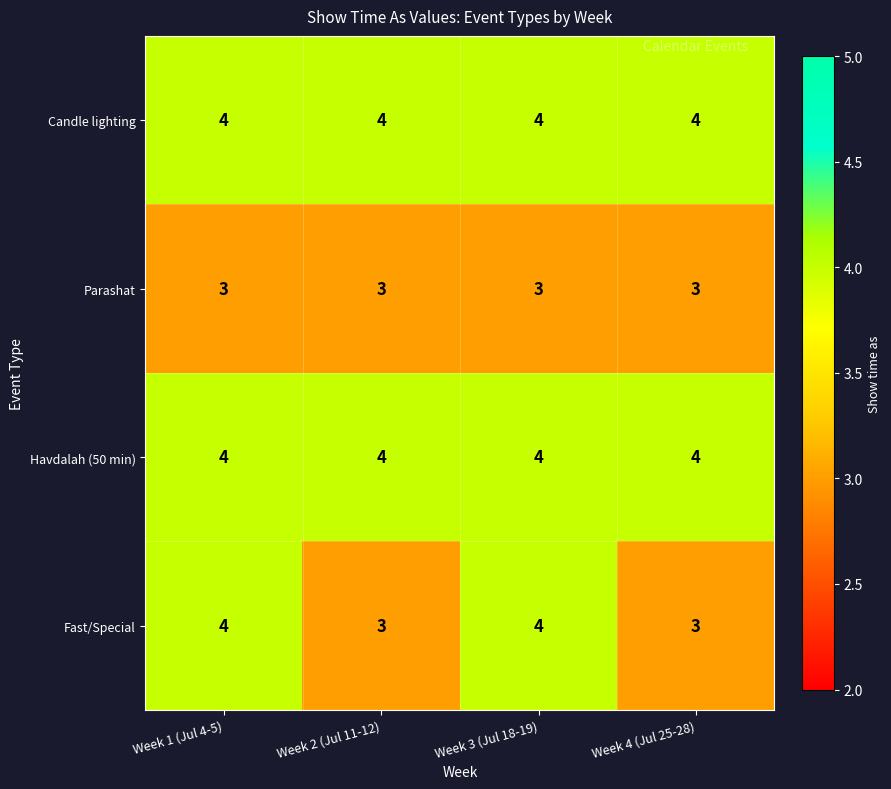

Is it true that Fast/Special equals 4 at Week 1 (Jul 4-5)?

True